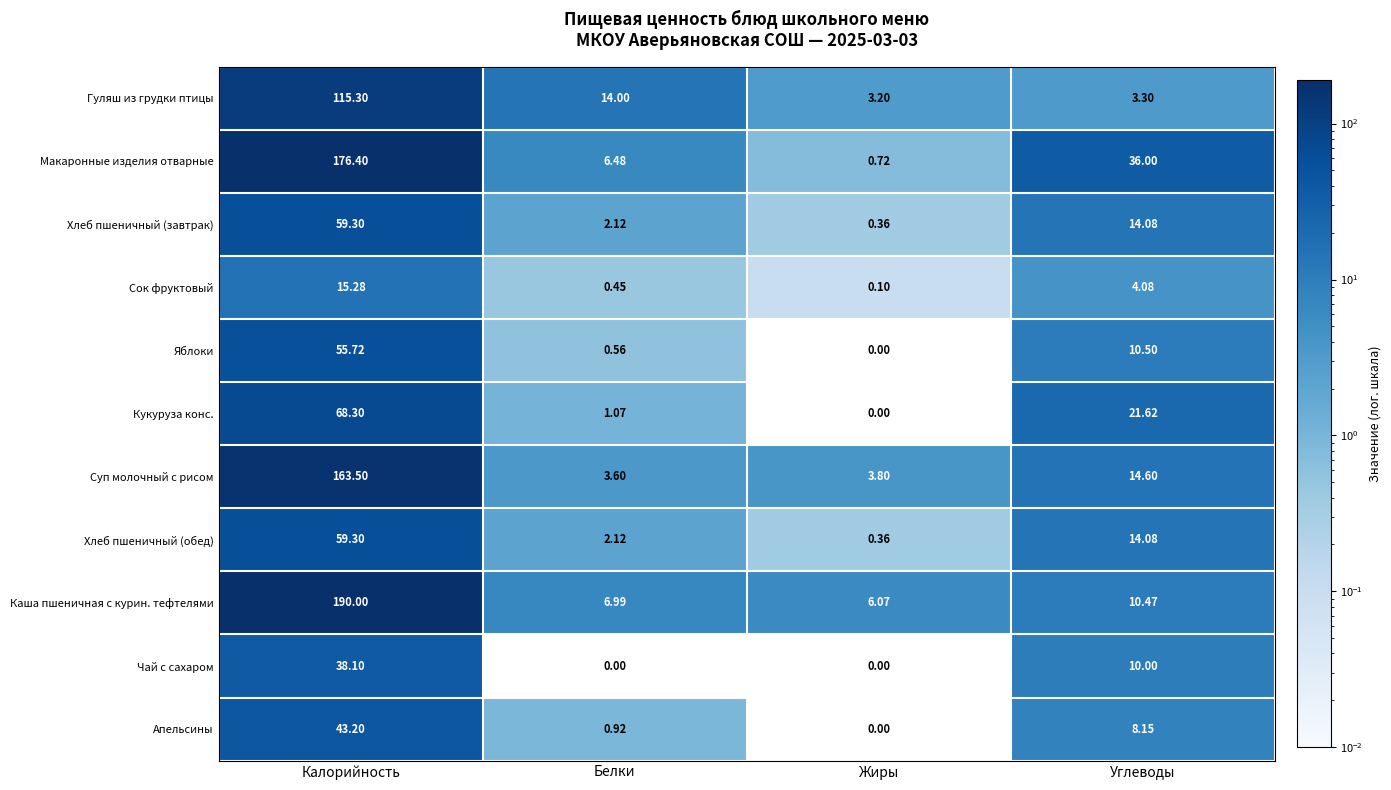

At which category is the sum across all series the highest?

Калорийность